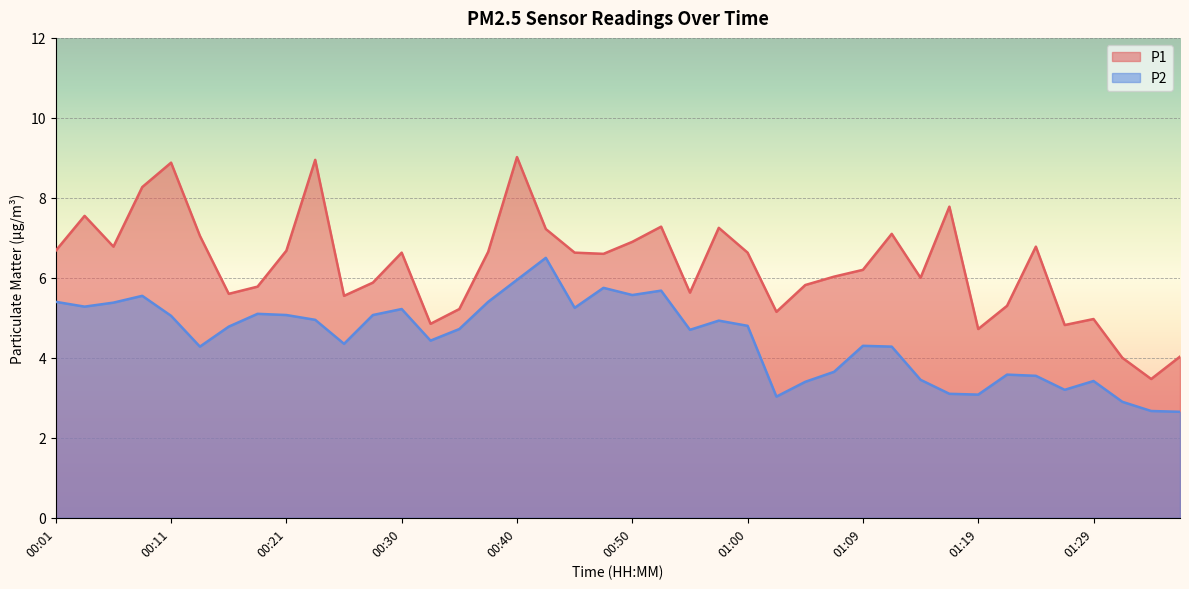

Which series has the largest range (max minus min)?

P1